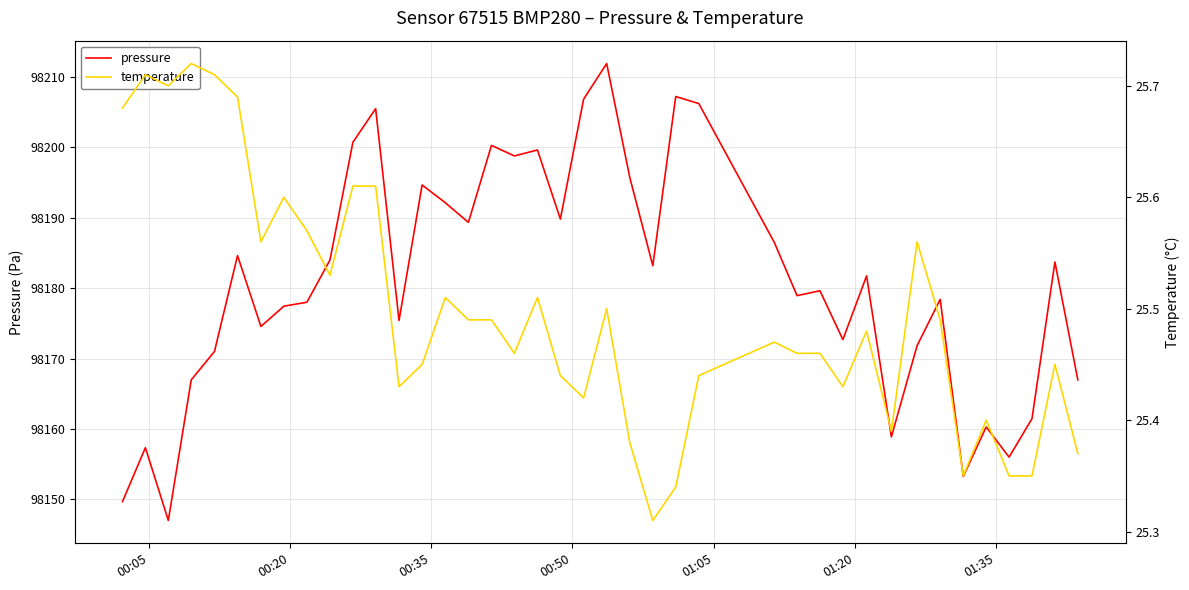

Count the number of data series in this chart.

2